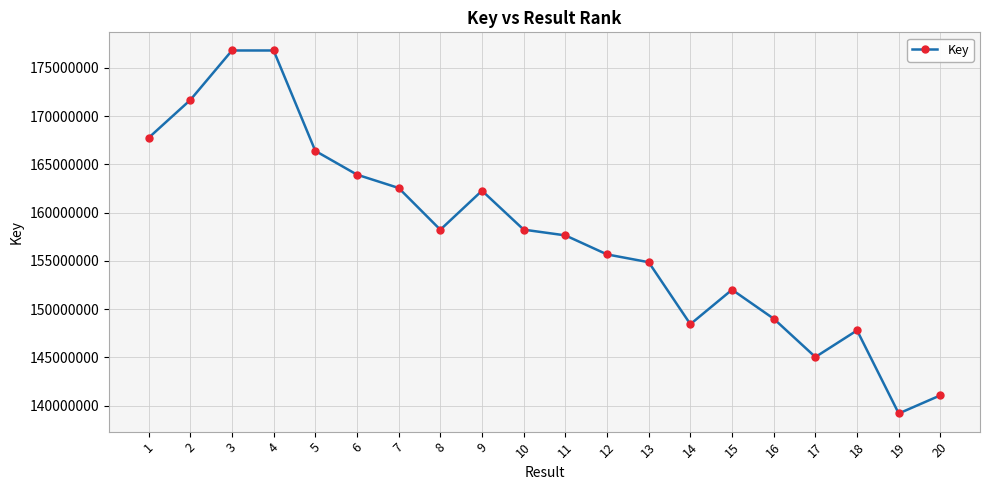

What is the smallest value displayed?

139175045